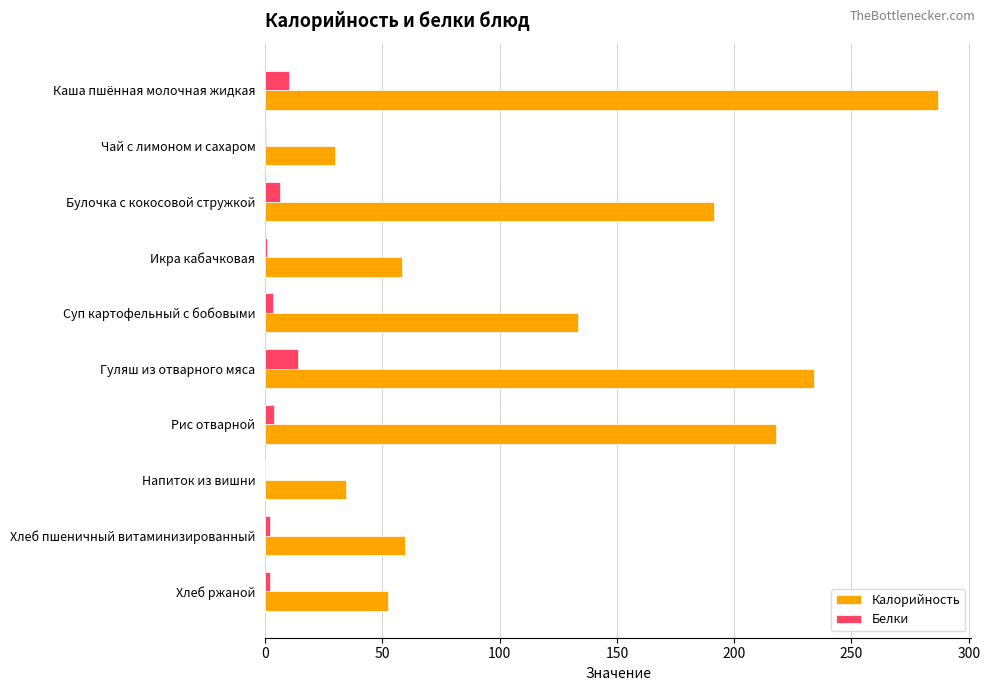

The value of Калорийность at Хлеб пшеничный витаминизированный is 59.7. True or false?

True